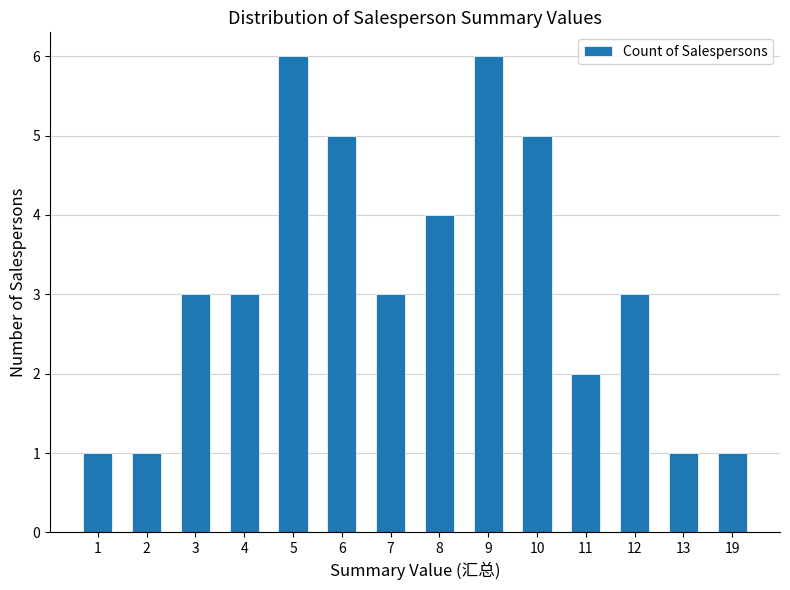

How many bars are there in total?

14